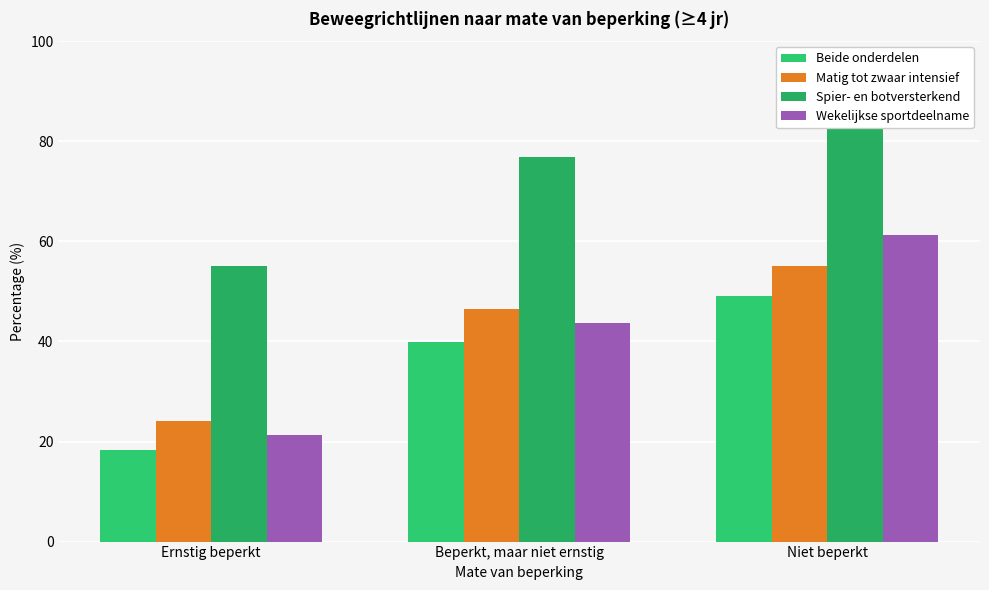

Reading right to left, extract all data points from this chart.

Beide onderdelen: 49.0	39.8	18.4
Matig tot zwaar intensief: 55.1	46.5	24.0
Spier- en botversterkend: 82.5	76.9	55.0
Wekelijkse sportdeelname: 61.2	43.7	21.3